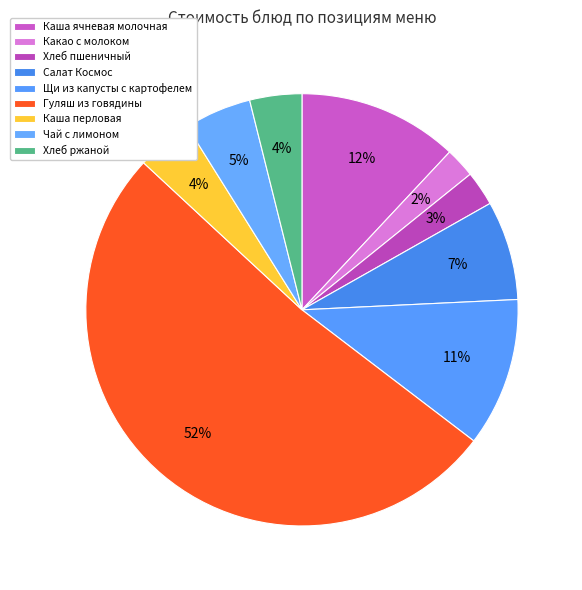

Count the number of slices in the pie.

9